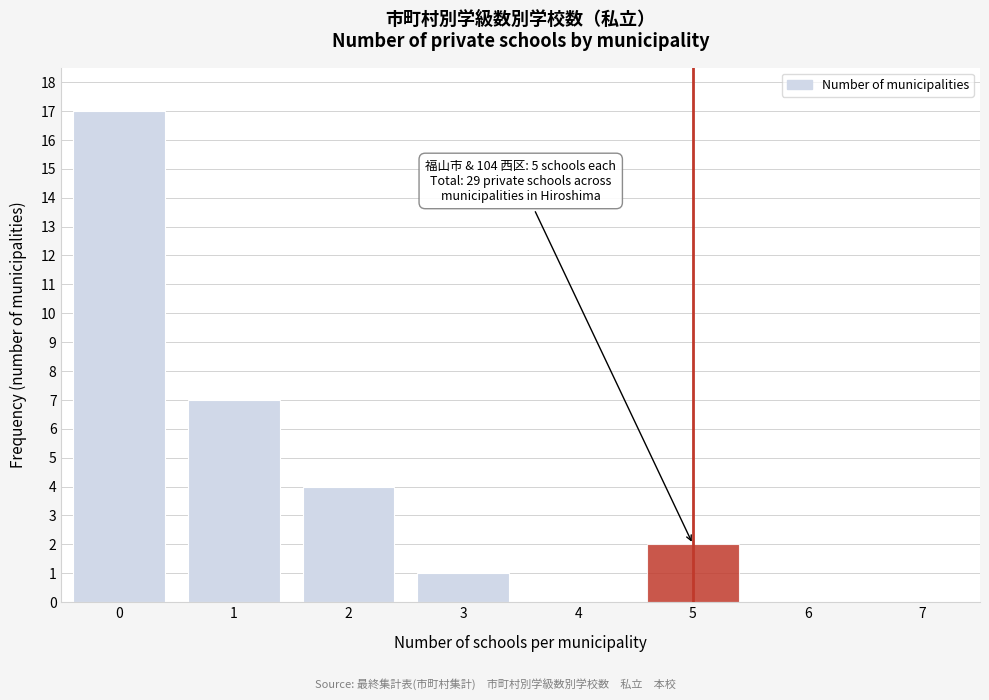

Which range on the x-axis has the tallest bar?

-0.5 to 0.5